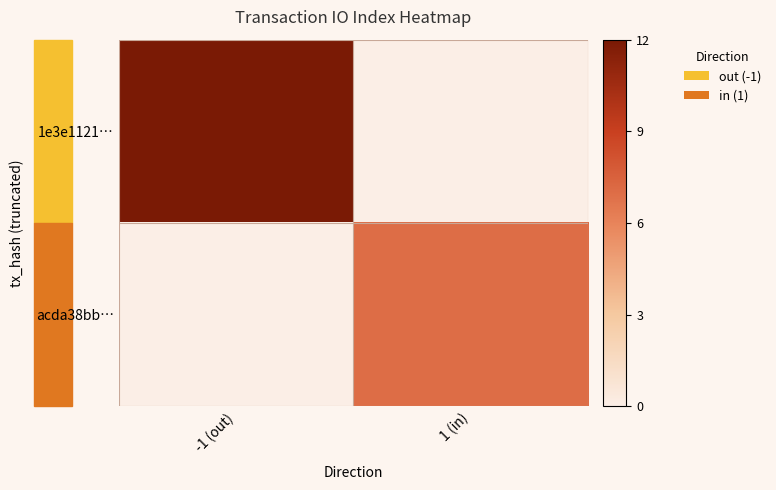

Rank the series by their average value, from lowest to highest.

acda38bb…, 1e3e1121…